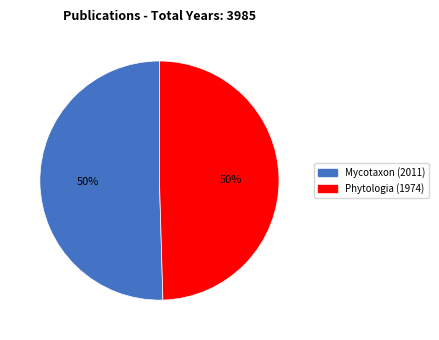

Is it true that Mycotaxon (2011) is 56% of the pie?

False